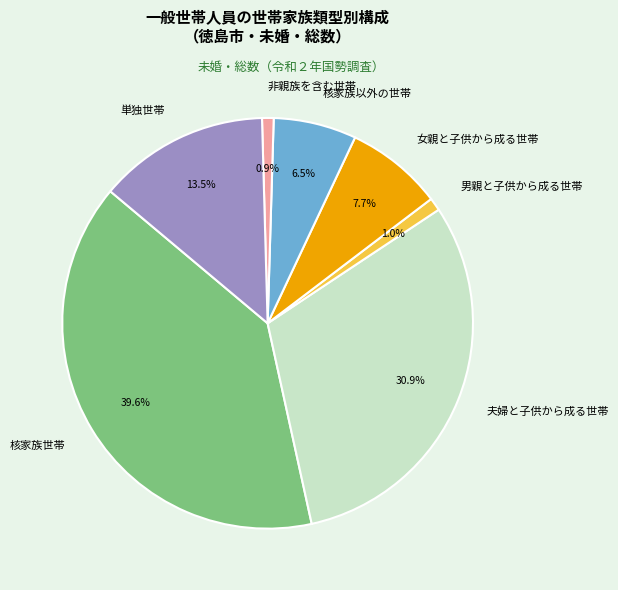

Do 非親族を含む世帯 and 女親と子供から成る世帯 together represent more than half of the pie?

No